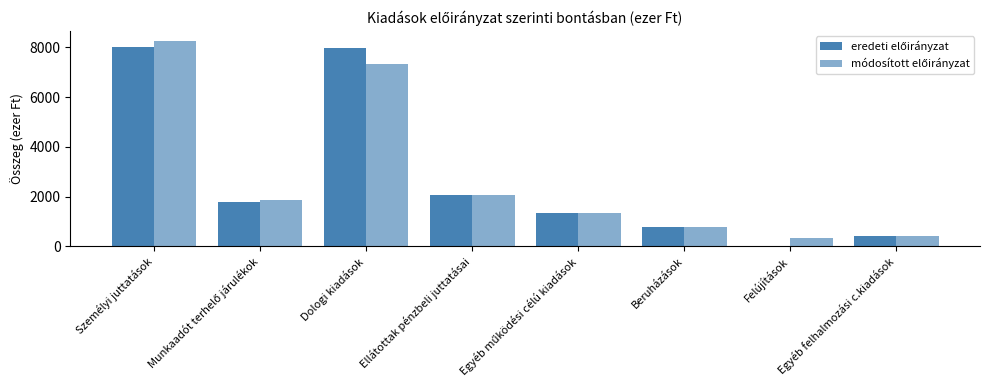

How many categories are shown in the chart?

8